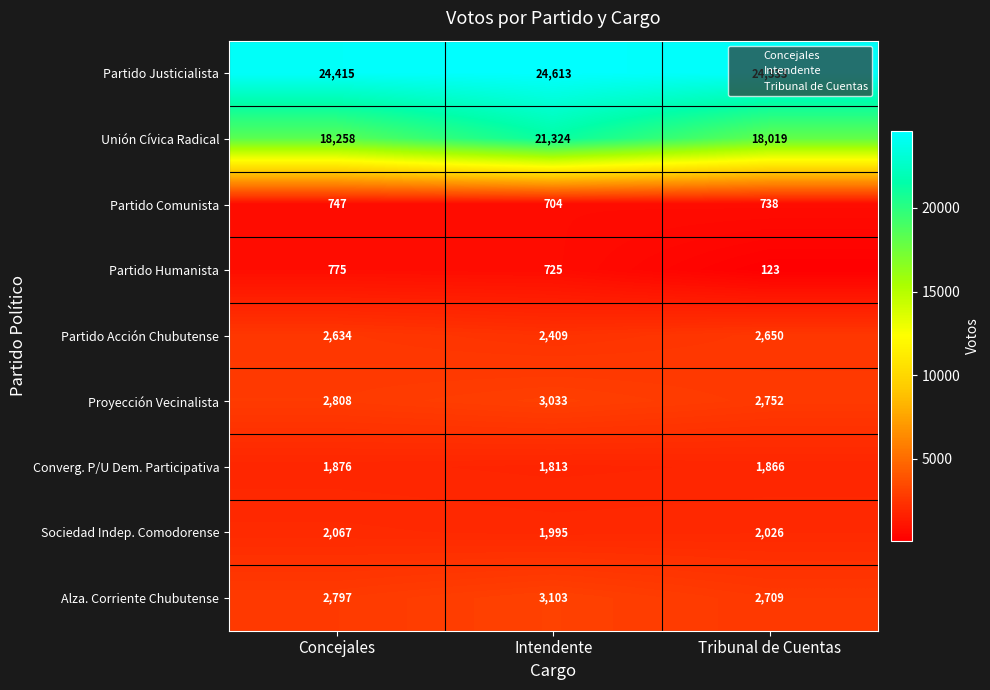

How many series are shown in this chart?

9